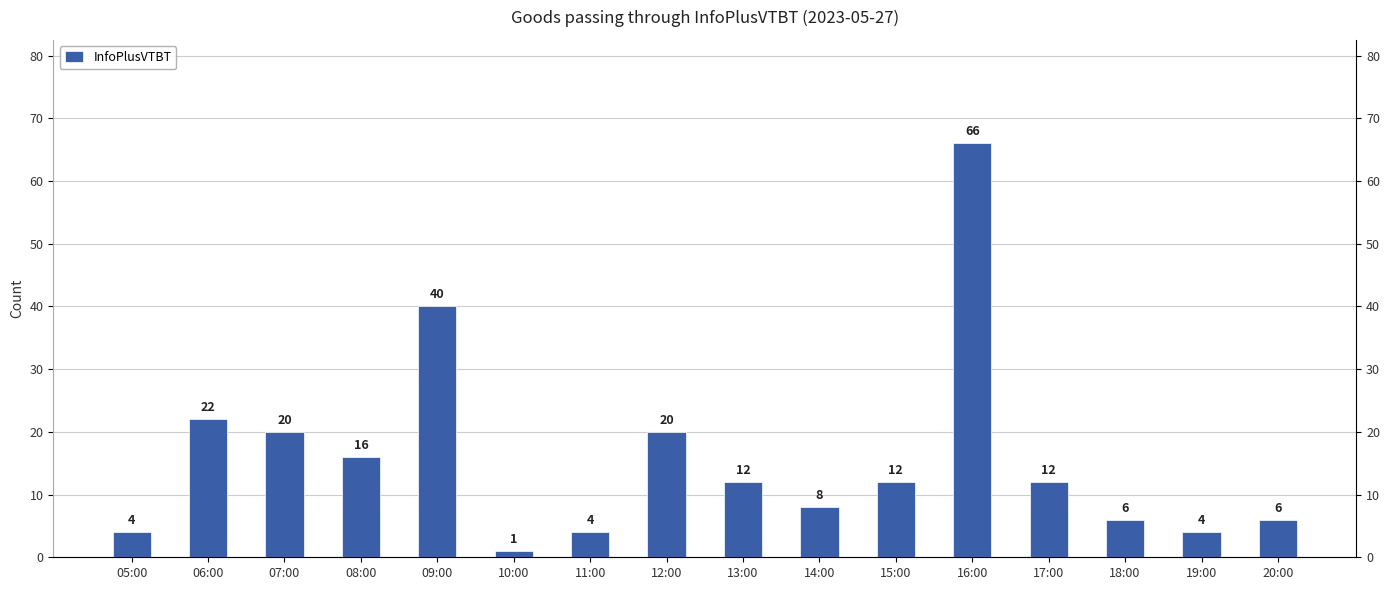

The chart shows a value of 6 at 05:00. True or false?

False